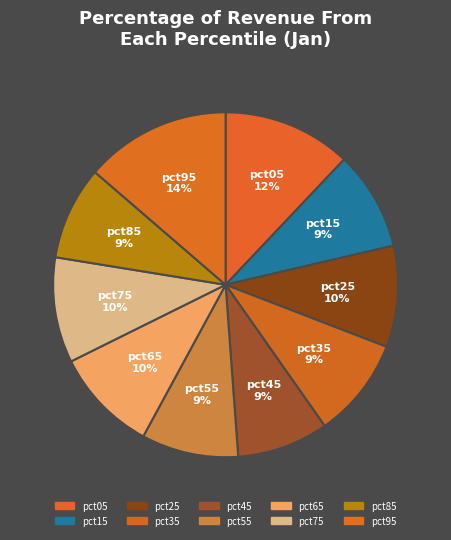

Which category has the biggest portion of the pie?

pct95